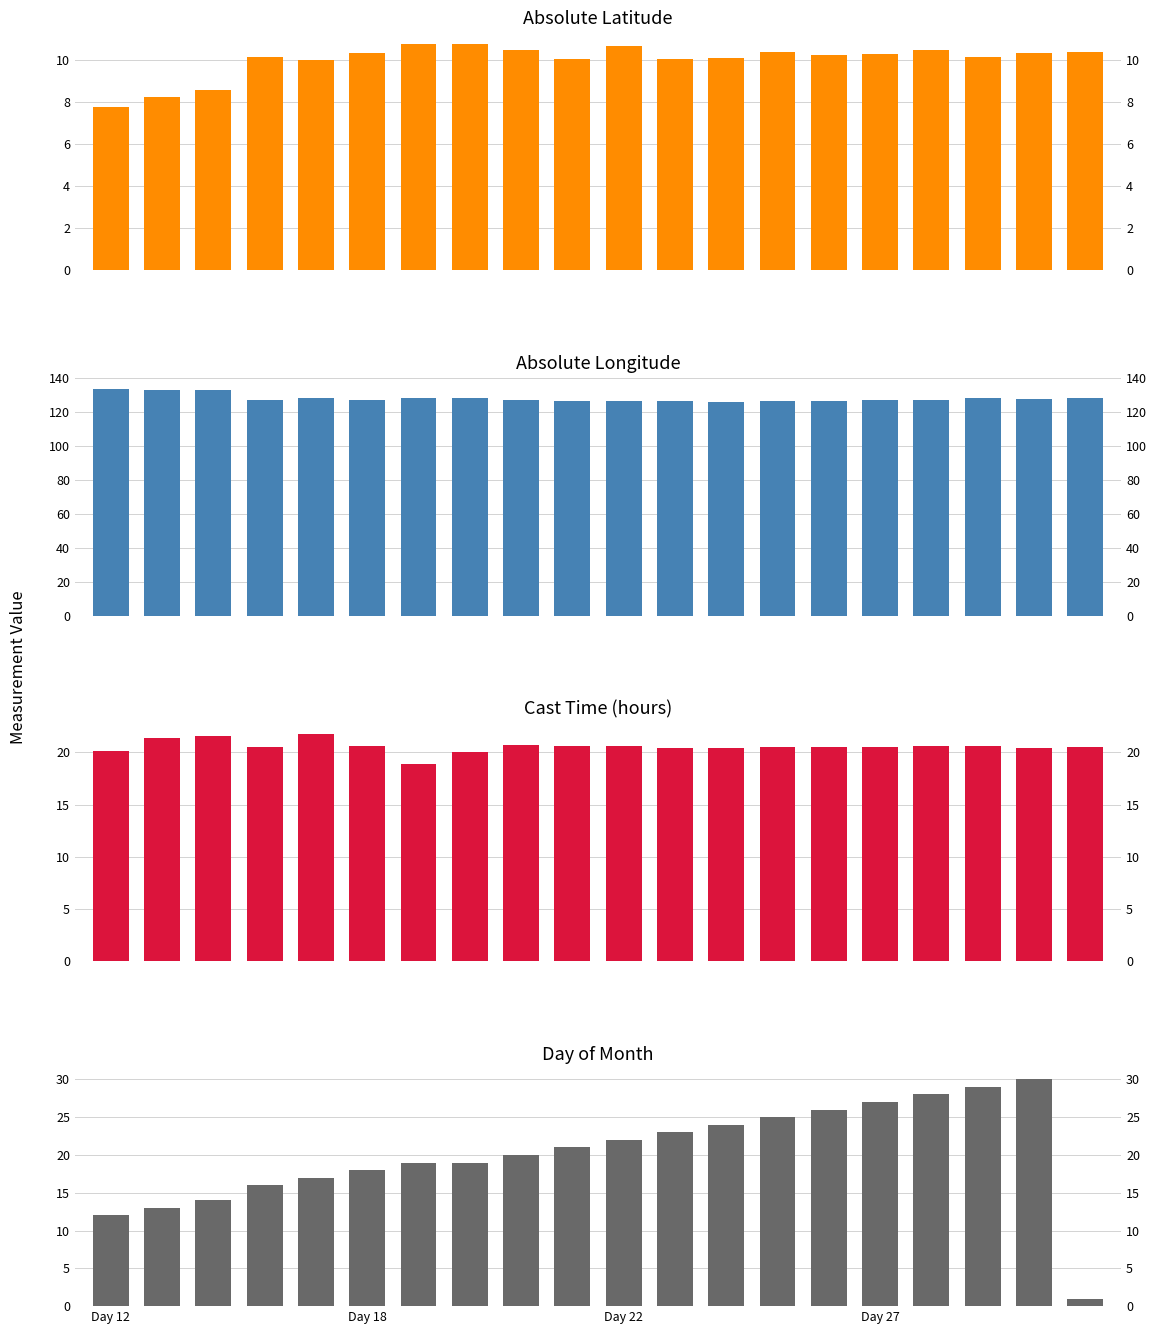

Reading right to left, transcribe all the data shown in this chart.

Abs Latitude: 10.4	10.3	10.2	10.5	10.3	10.2	10.4	10.1	10.1	10.7	10.1	10.5	10.8	10.8	10.3	10.0	10.2	8.6	8.3	7.8
Abs Longitude: 128.0	127.9	127.9	126.8	126.7	126.5	126.5	126.0	126.3	126.2	126.5	126.9	128.1	128.1	127.0	128.0	127.0	132.7	133.2	133.5
Time: 20.5	20.4	20.6	20.6	20.5	20.5	20.5	20.4	20.4	20.6	20.6	20.7	20.0	18.9	20.6	21.8	20.5	21.6	21.4	20.2
Day: 1.0	30.0	29.0	28.0	27.0	26.0	25.0	24.0	23.0	22.0	21.0	20.0	19.0	19.0	18.0	17.0	16.0	14.0	13.0	12.0